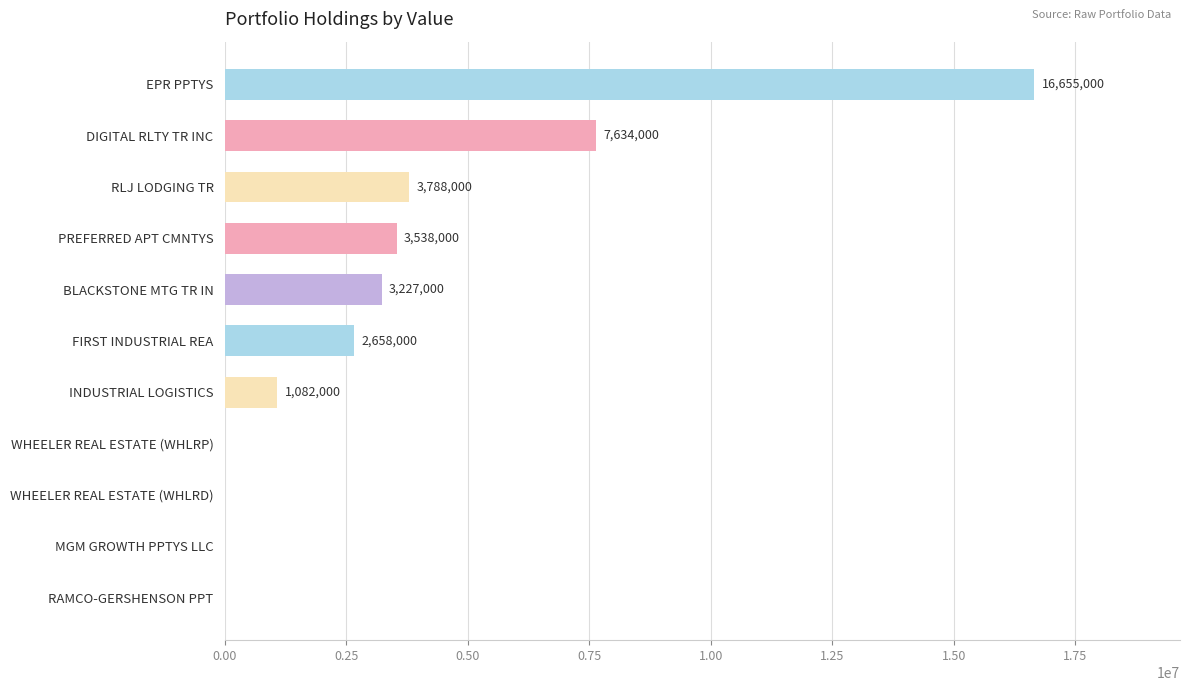

Are the bars horizontal?

Yes